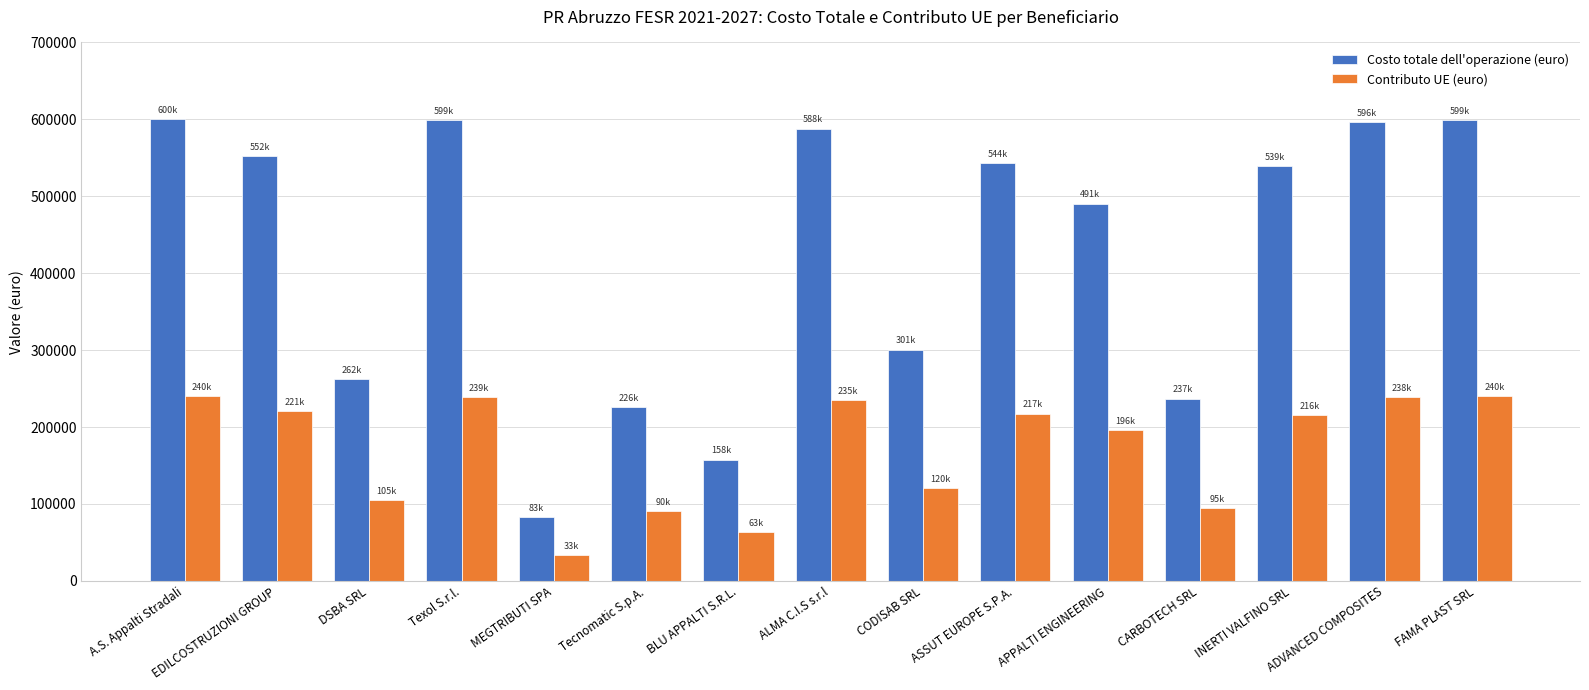

At ALMA C.I.S s.r.l, list the series in order from smallest to largest.

Contributo UE (euro), Costo totale dell'operazione (euro)